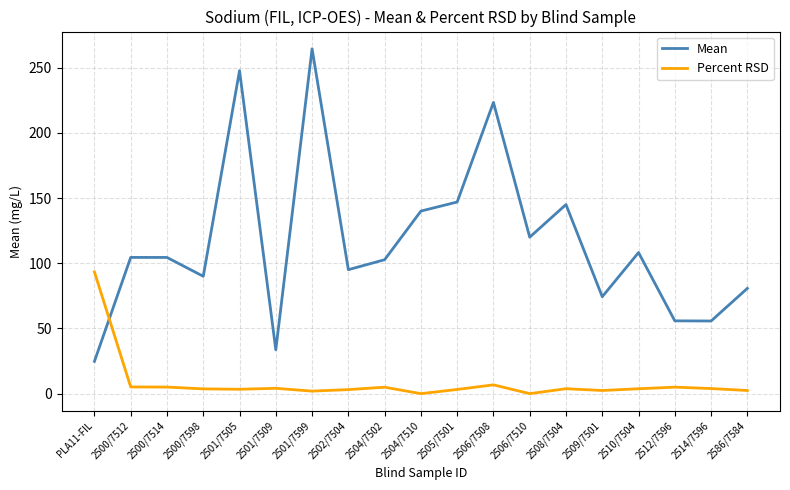

In Percent RSD, how many points are higher than both neighbors (excluding endpoints)?

5